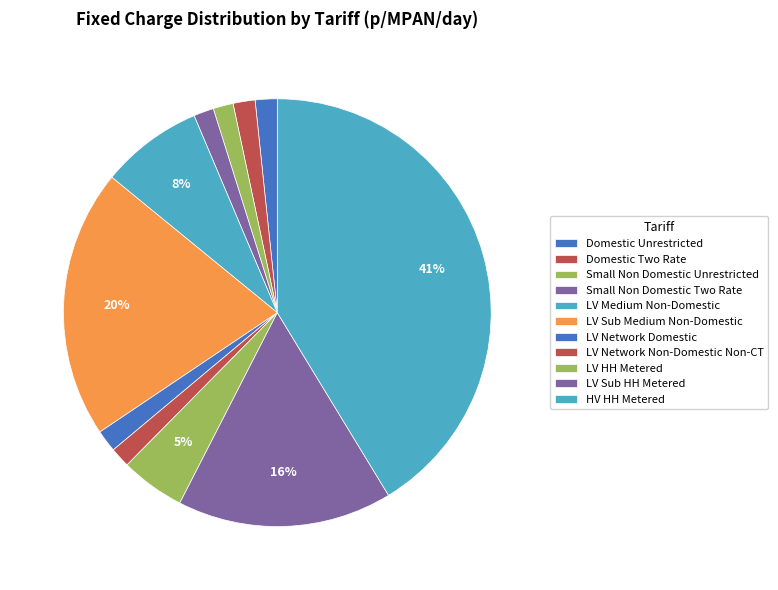

To the nearest percent, what percentage of the pie is LV HH Metered?

5%